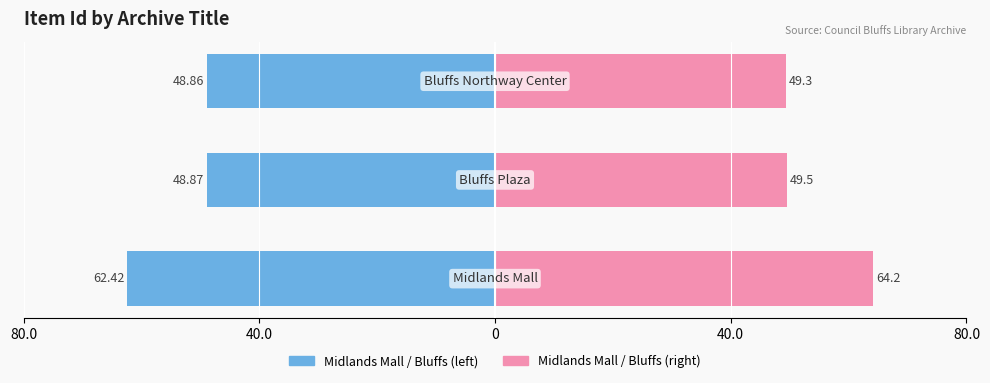

Is the value of Item Id (left) at 40.0 greater than the value of Item Id (right) at 40.0?

No